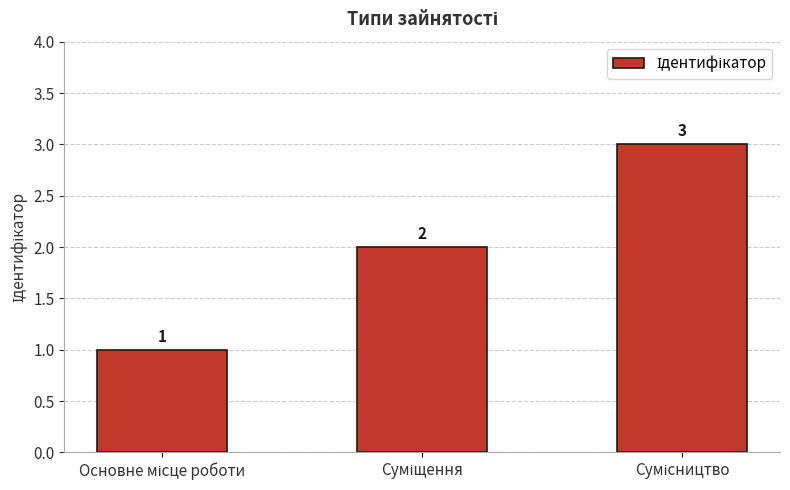

What is the greatest value displayed?

3